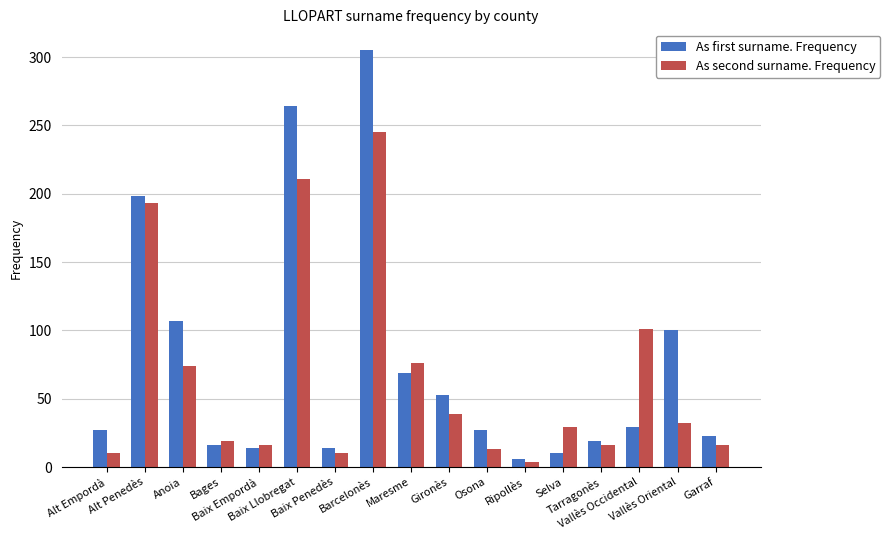

The value of As second surname. Frequency at Maresme is 76. True or false?

True